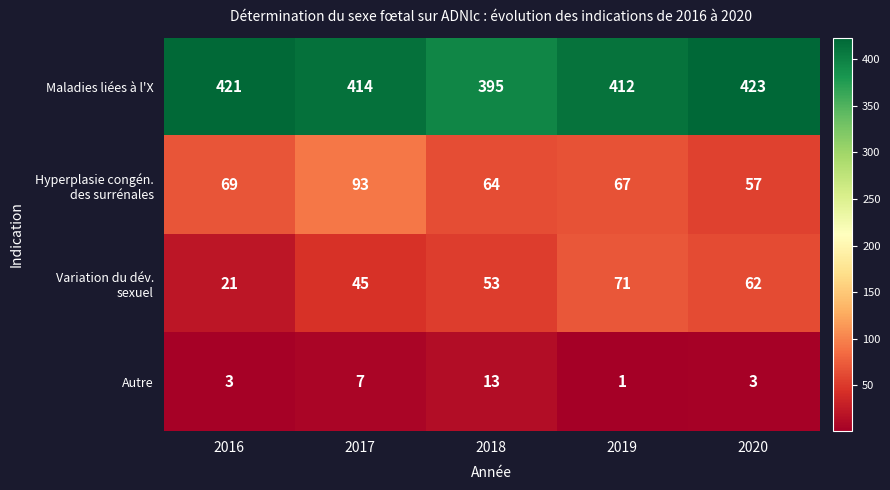

What is the difference between the second highest and second lowest values in the Autre series?

4